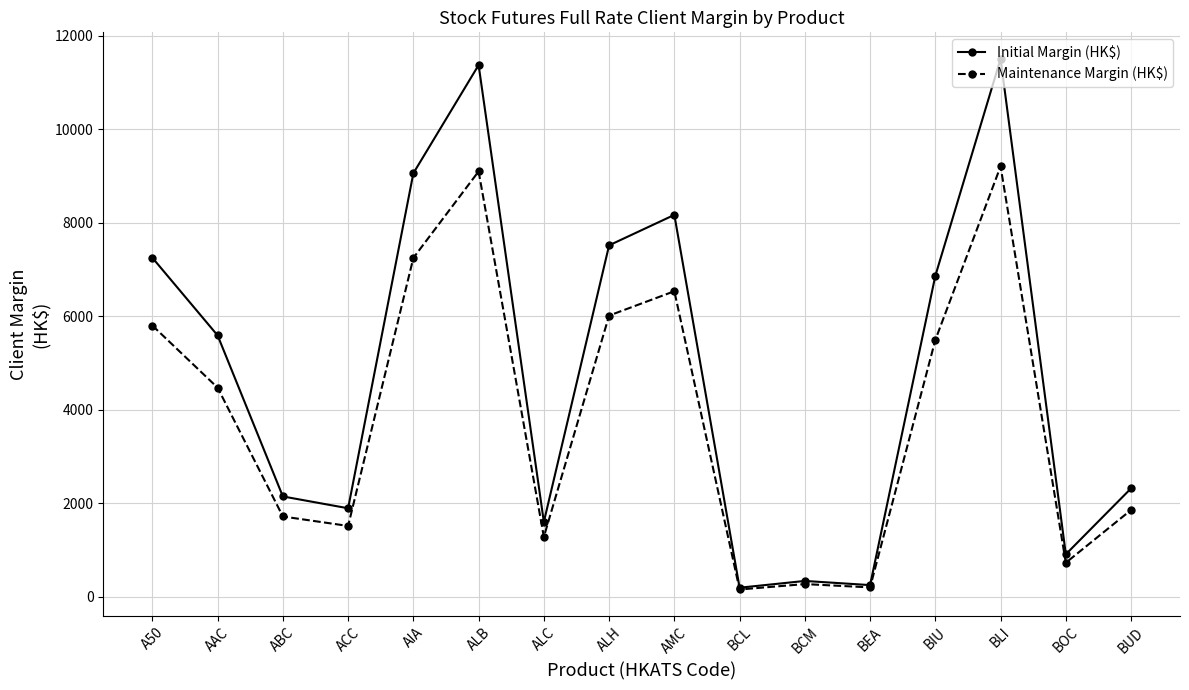

What is the total value across all series at AAC?

10054